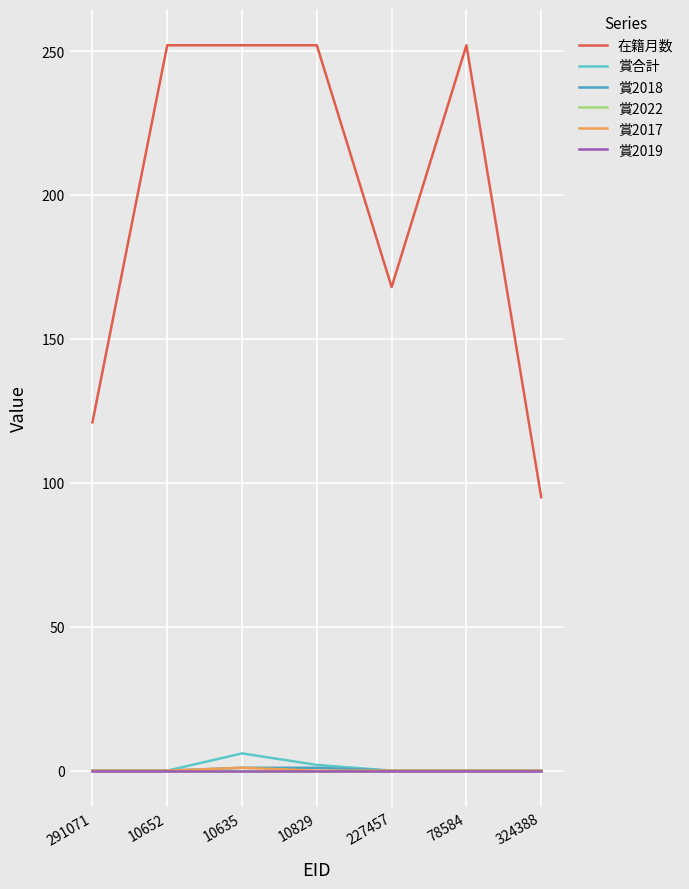

Is this an area chart (filled region under the line)?

No